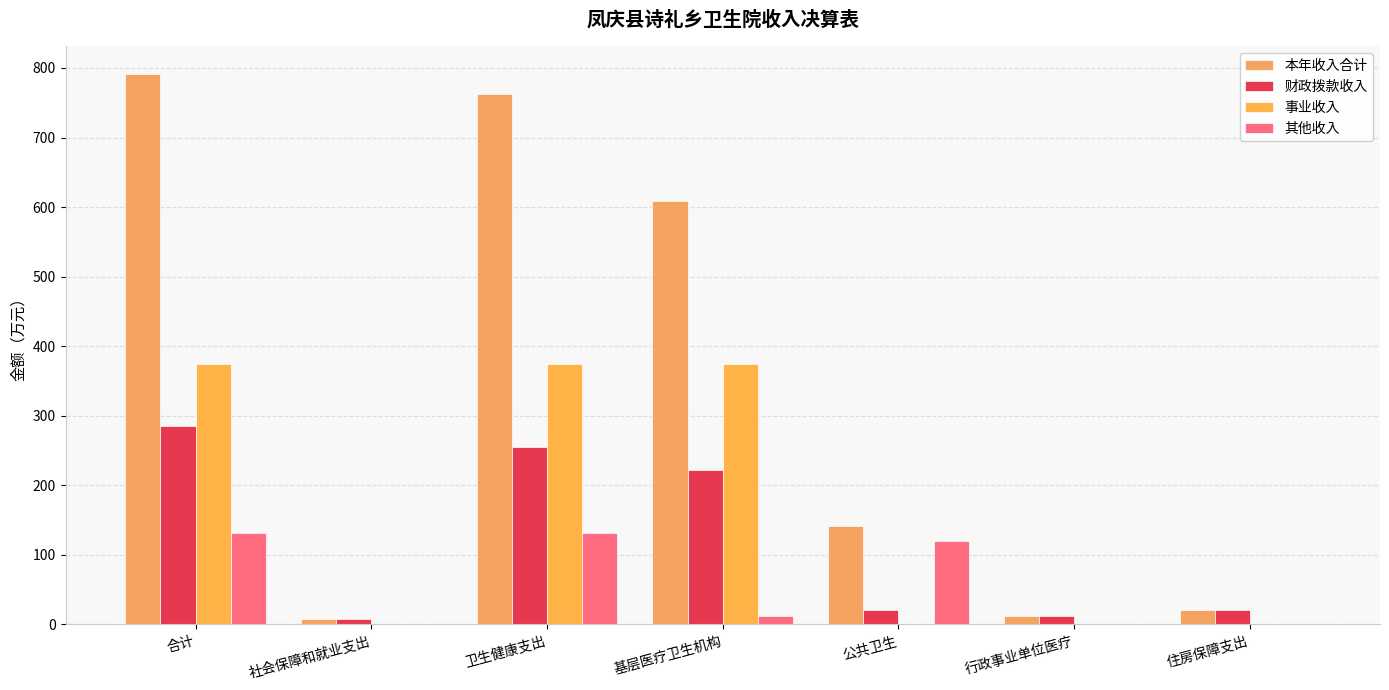

Reading right to left, extract all data points from this chart.

本年收入合计: 20.6	12.4	141.0	609.0	762.5	8.5	791.6
财政拨款收入: 20.6	12.4	21.1	222.1	255.7	8.5	284.8
事业收入: 0.0	0.0	0.0	375.1	375.1	0.0	375.1
其他收入: 0.0	0.0	119.9	11.9	131.8	0.0	131.8